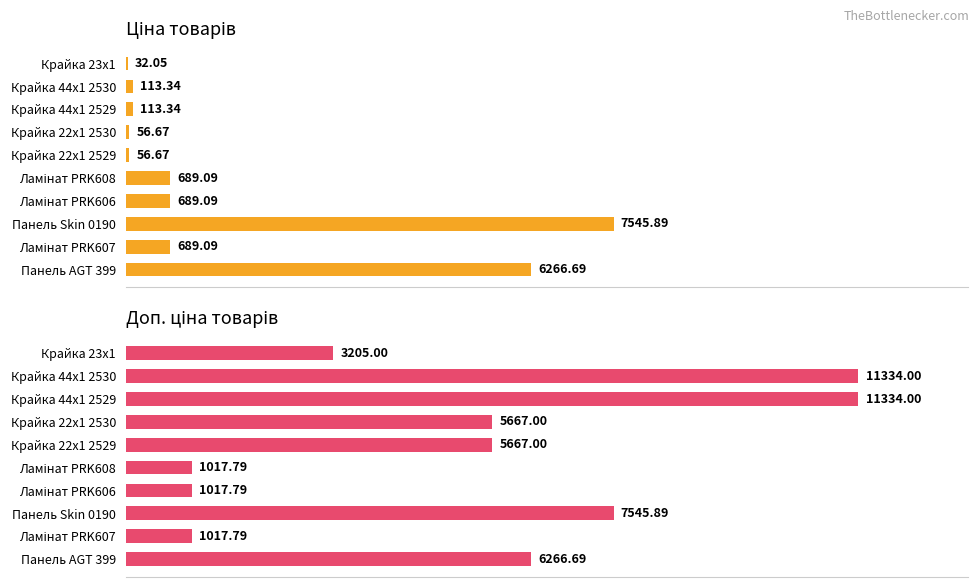

List the series in order of their peak value, highest first.

Доп. ціна, Ціна